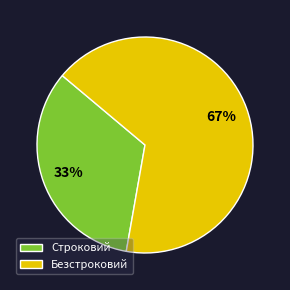

Do Безстроковий and Строковий together represent more than half of the pie?

Yes